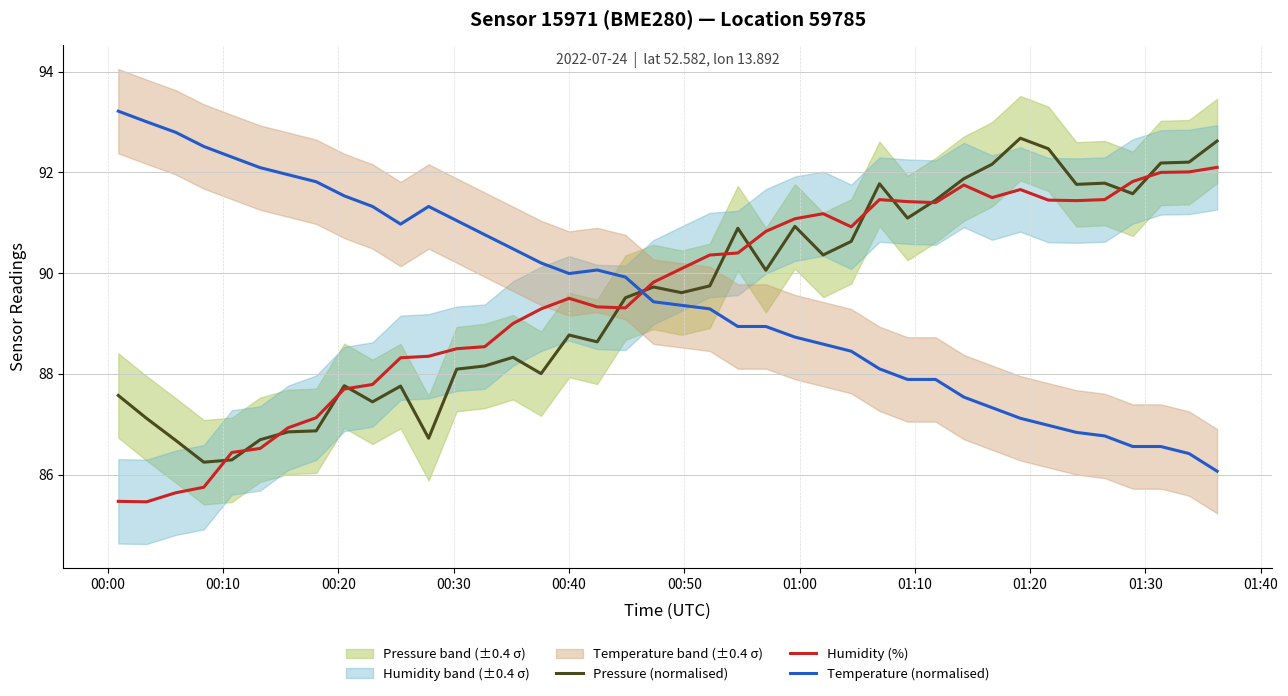

What is the label of the 2nd point from the left?

00:10